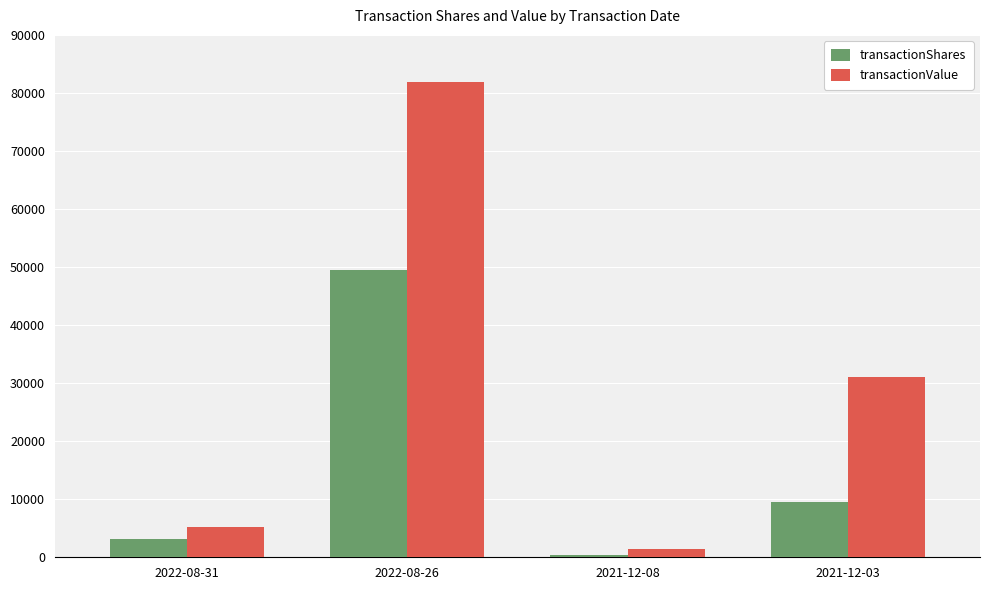

What is the label of the 3rd bar from the left?

2021-12-08